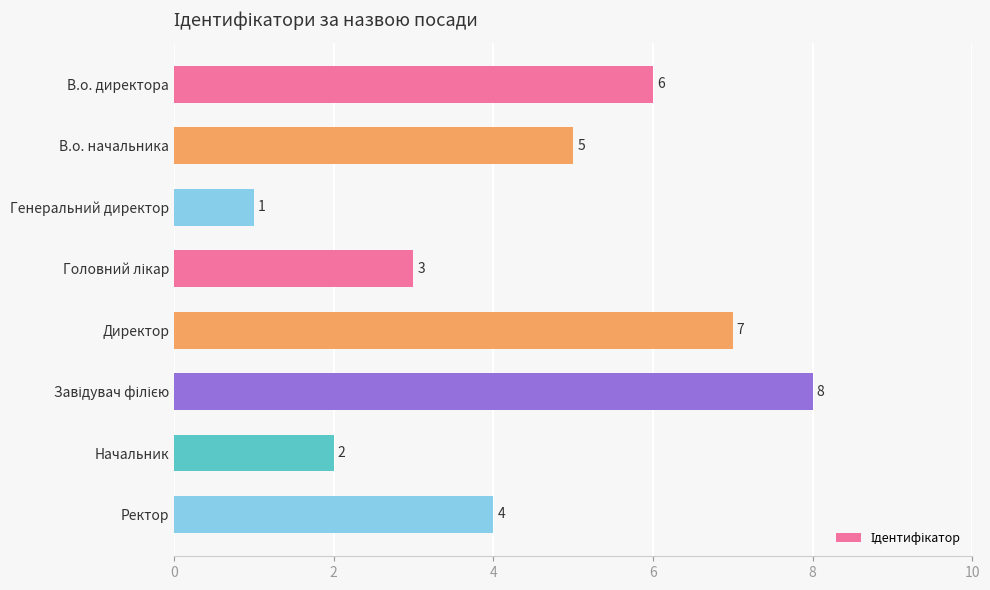

What is the sum of all values?

36